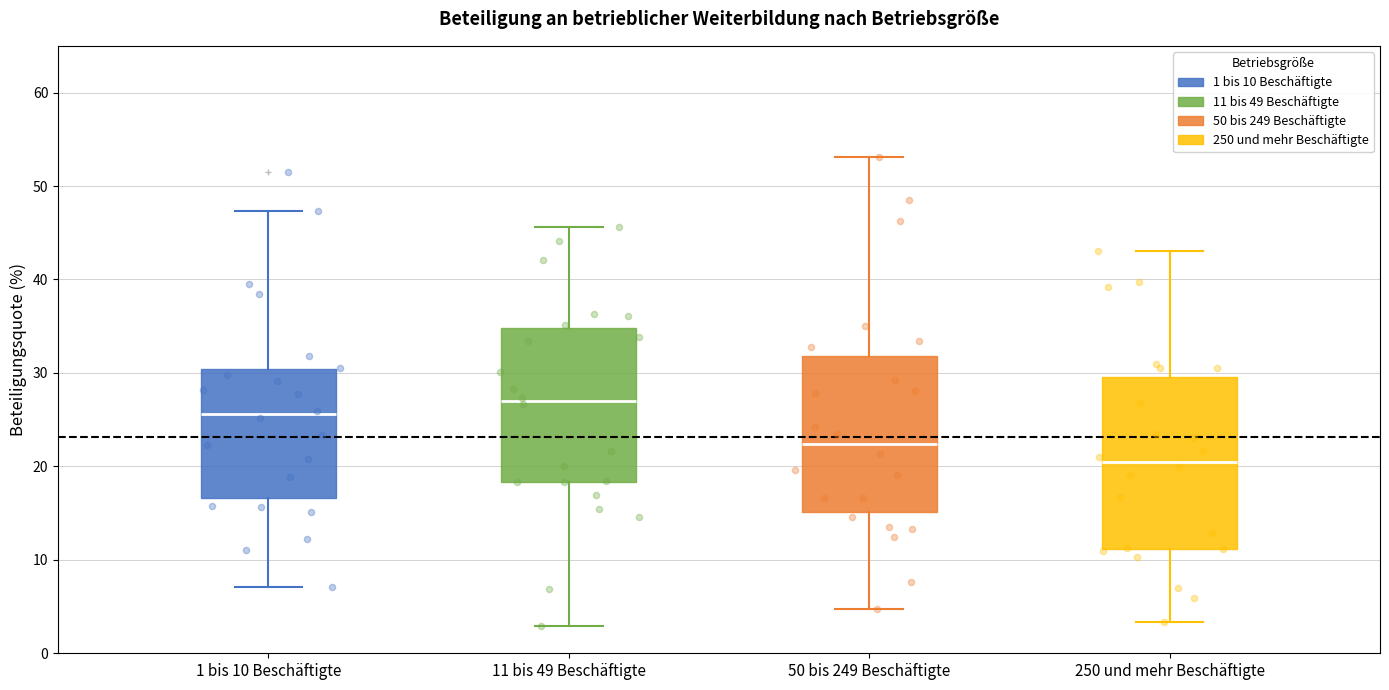

Reading left to right, transcribe this box plot: for each box, give where its median line is, the range the box spans, and where its two whiskers end, as read against the y-axis. The values are not printed on the chart, so give them approximately, as read against the axis.

1 bis 10 Beschäftigte: median 26, box 17 to 30, whiskers 7 to 47
11 bis 49 Beschäftigte: median 27, box 18 to 35, whiskers 3 to 46
50 bis 249 Beschäftigte: median 22, box 15 to 32, whiskers 5 to 53
250 und mehr Beschäftigte: median 20, box 11 to 30, whiskers 3 to 43